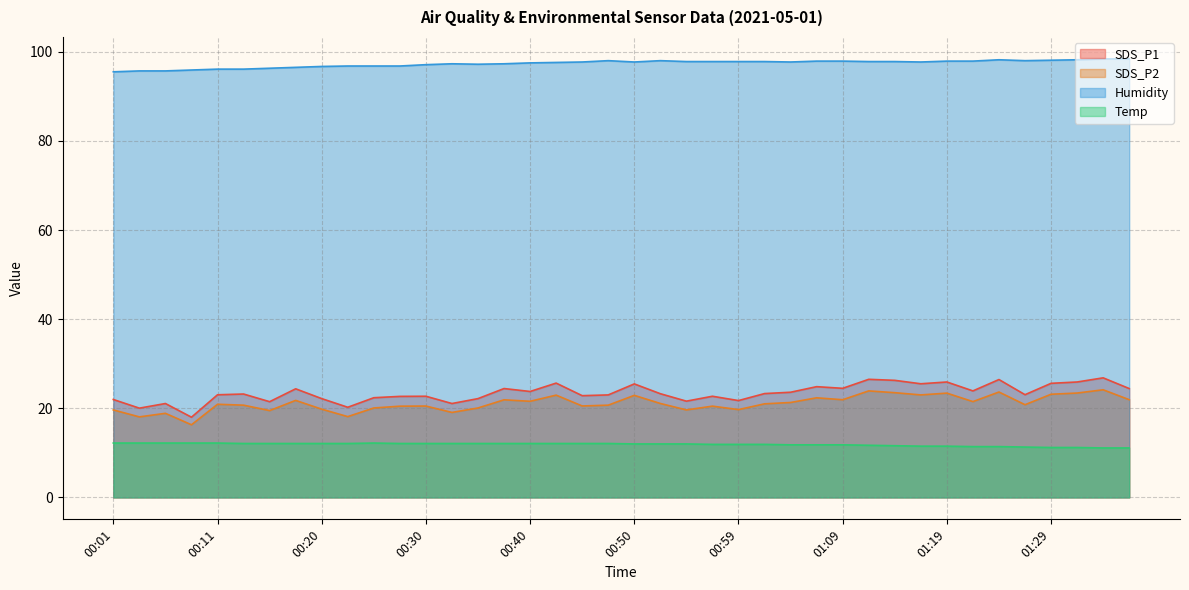

Count the number of data series in this chart.

4